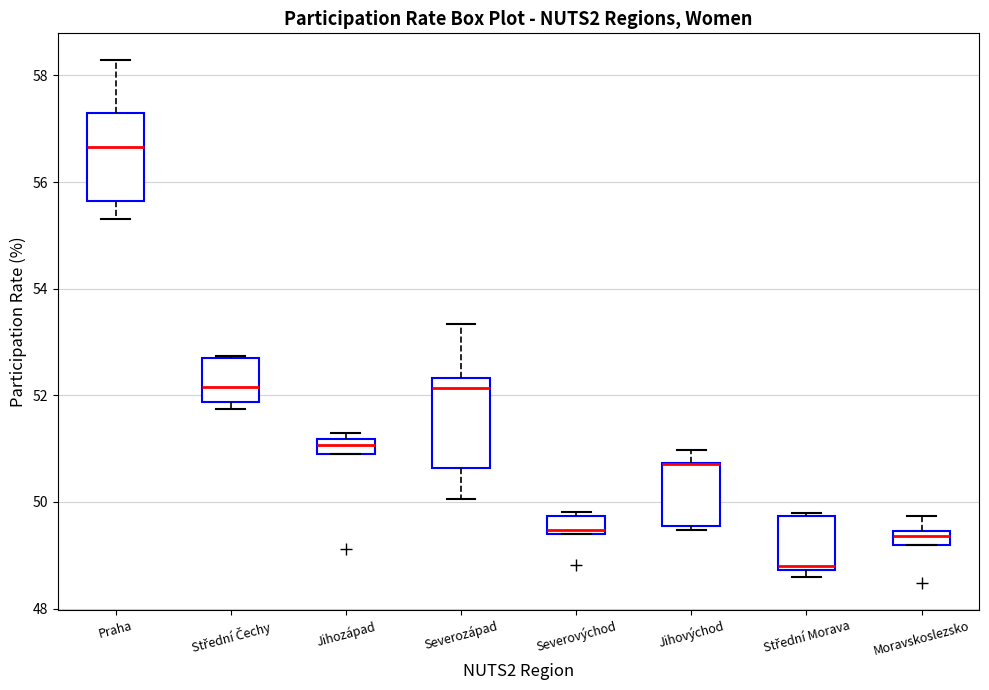

Where is the lower edge of the box for Jihozápad on the y-axis? The values are not printed on the chart, so give them approximately, as read against the axis.

51.0